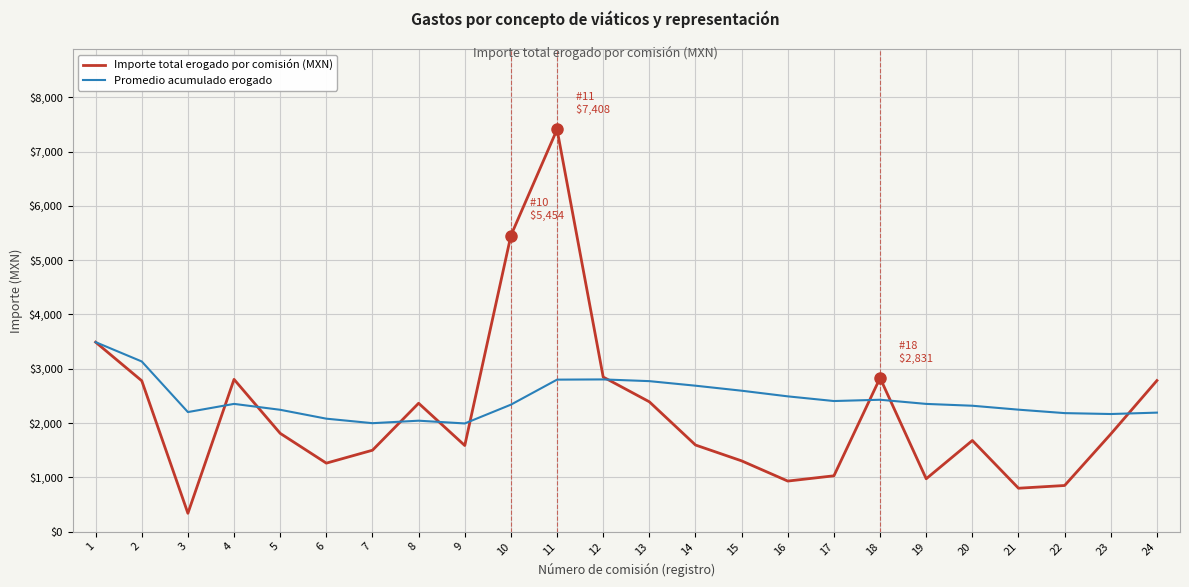

List the series in order of their overall mean, lowest first.

Importe total erogado por comisión (MXN), Promedio acumulado erogado